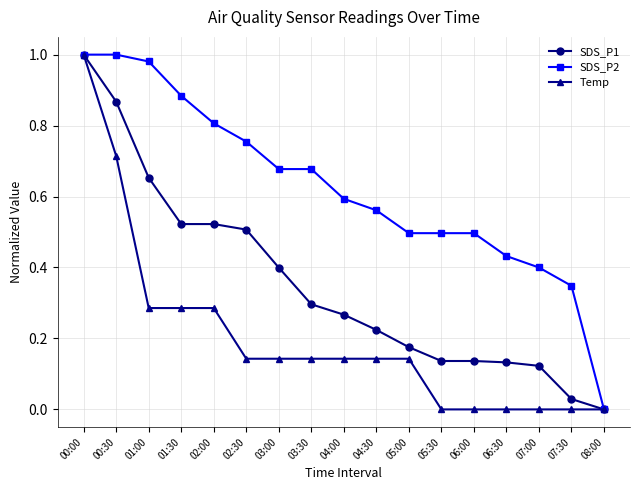

Between 00:30 and 06:00, which series saw the biggest shift?

SDS_P1